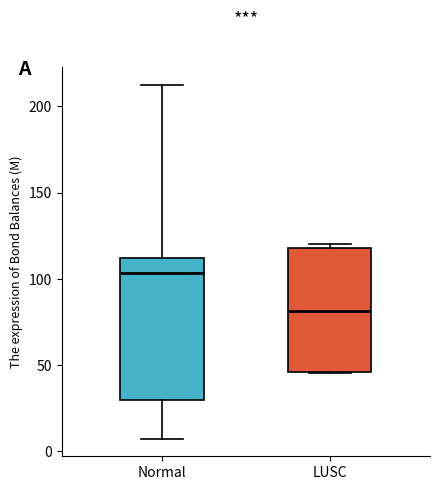

Reading left to right, read every box against the y-axis: the position of its median line, the range the box covers, and the ends of its whiskers. The values are not printed on the chart, so give them approximately, as read against the axis.

Normal: median 105, box 30 to 110, whiskers 5 to 215
LUSC: median 80, box 45 to 120, whiskers 45 to 120 (just above the box's upper edge)